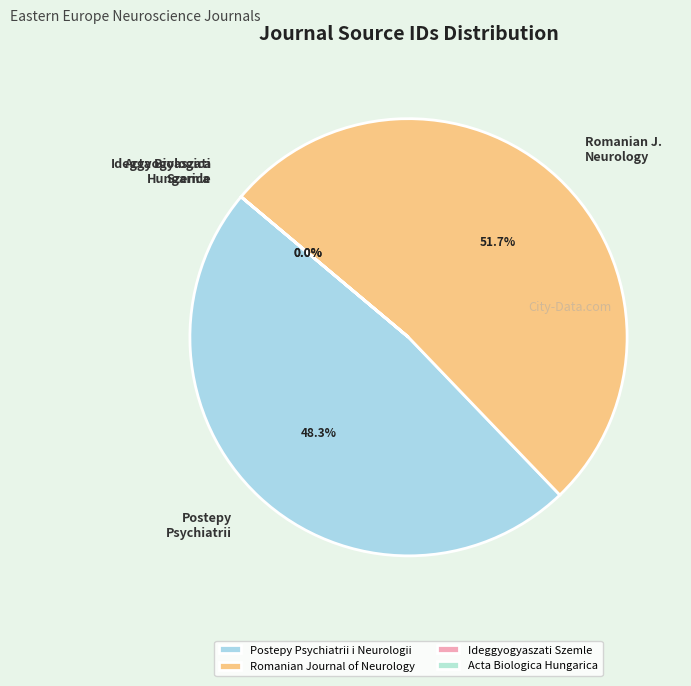

How many segments does this pie chart have?

4